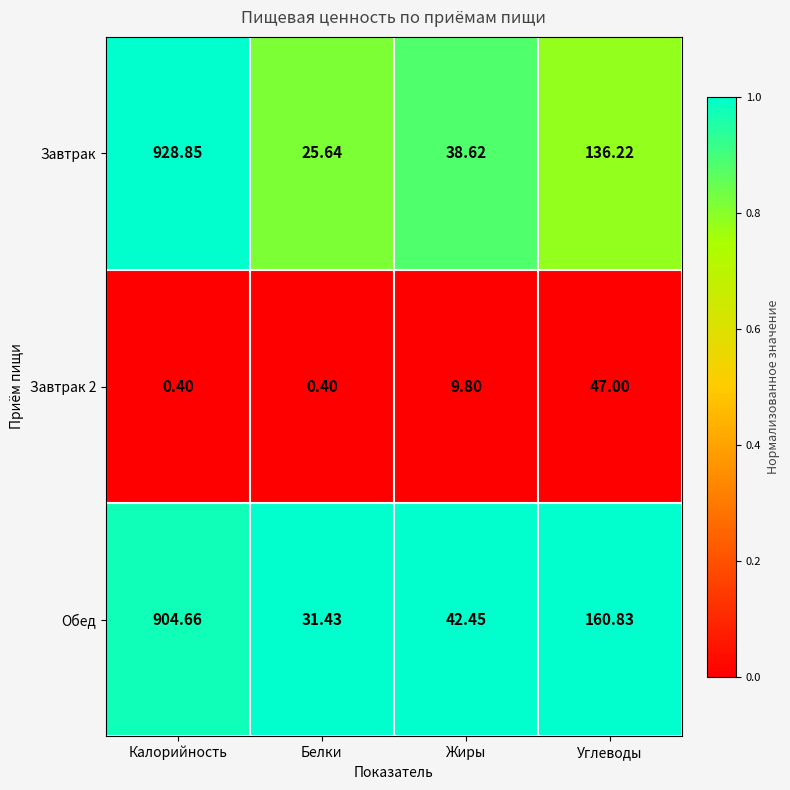

Rank the series at Белки from lowest to highest value.

Завтрак 2, Завтрак, Обед